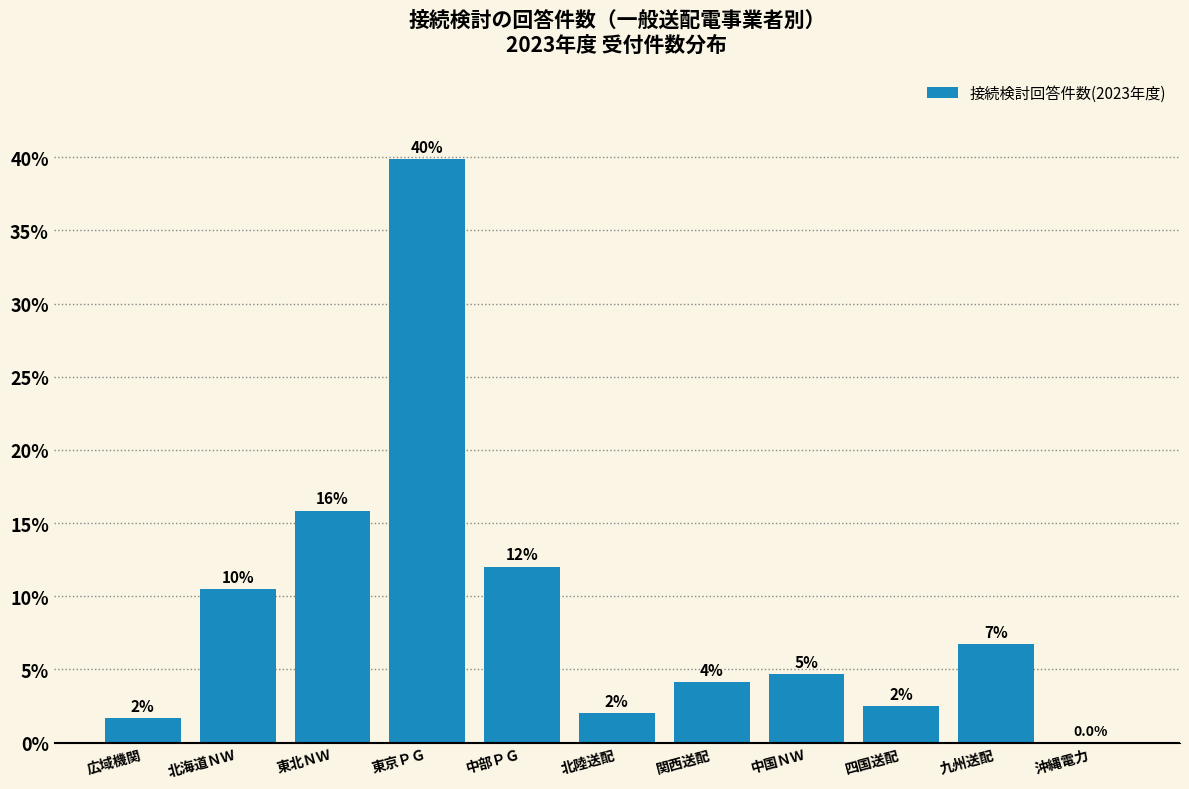

What is the sum of all values?

100.0